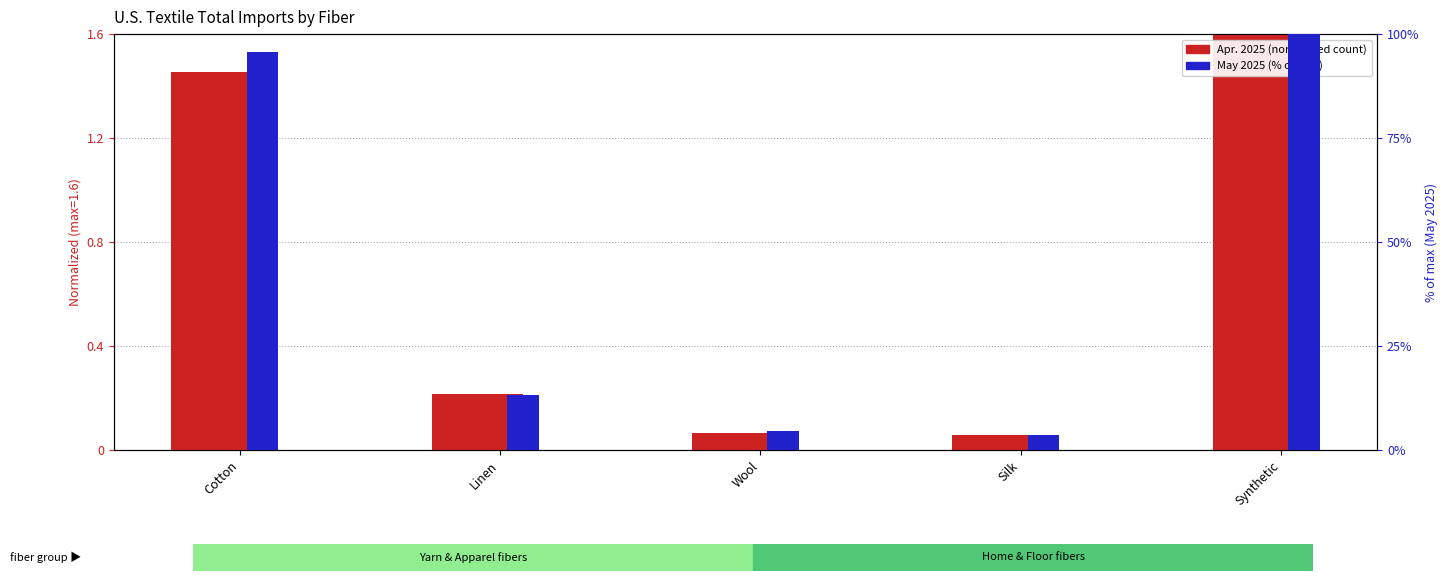

Rank the series by their maximum value, from highest to lowest.

May 2025 (% of max), Apr. 2025 (normalized)